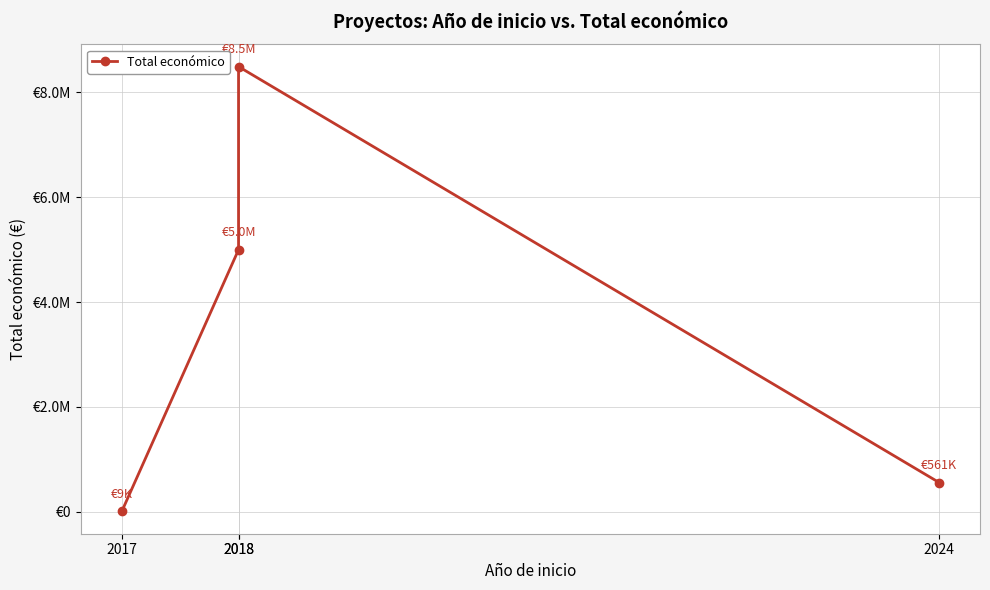

What is the difference between the maximum and minimum values?

8475999